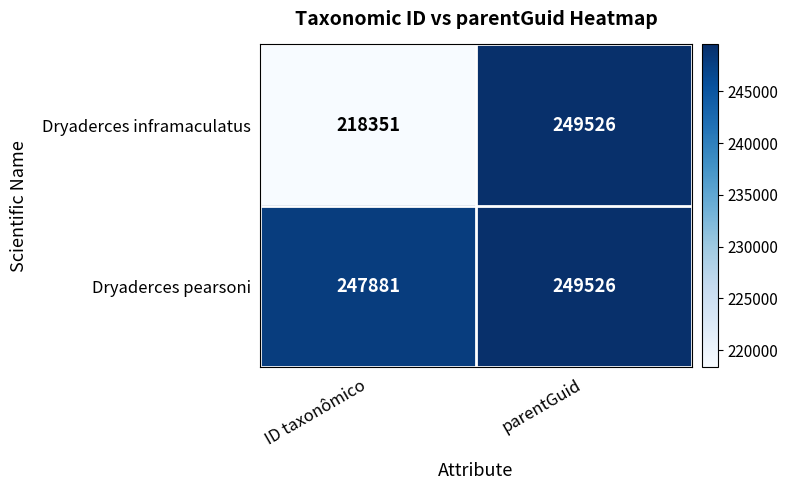

What is the minimum value for Dryaderces pearsoni?

247881